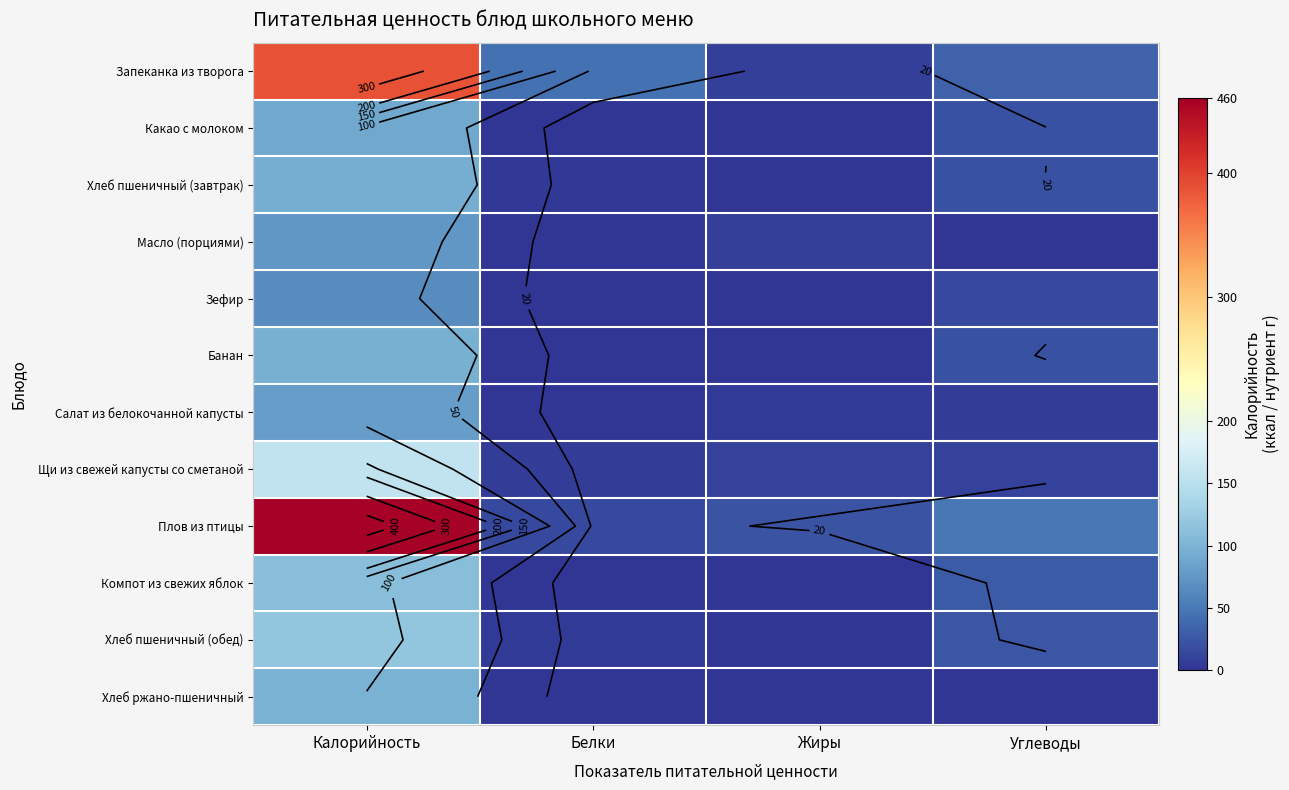

Rank the series by their maximum value, from lowest to highest.

Зефир, Масло (порциями), Салат из белокочанной капусты, Какао с молоком, Хлеб пшеничный (завтрак), Банан, Хлеб ржано-пшеничный, Компот из свежих яблок, Хлеб пшеничный (обед), Щи из свежей капусты со сметаной, Запеканка из творога, Плов из птицы